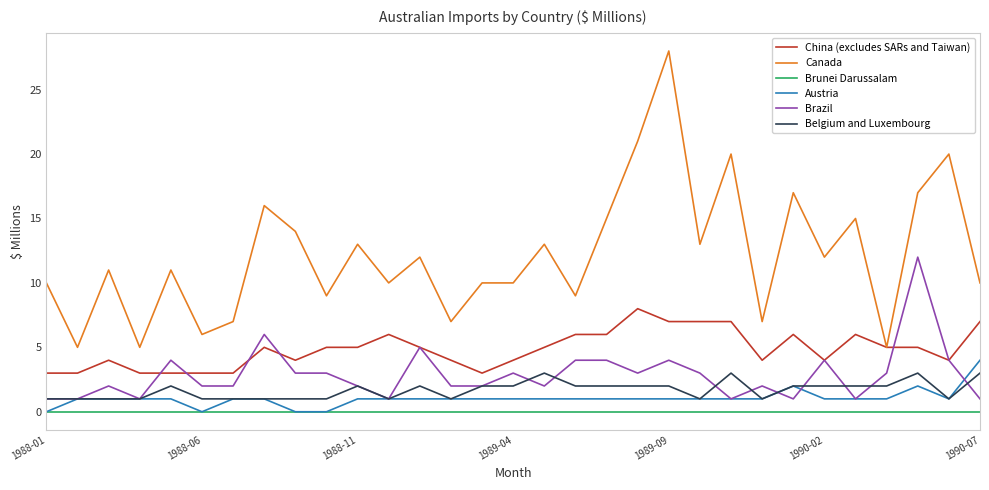

Which series has the largest total across all categories?

Canada